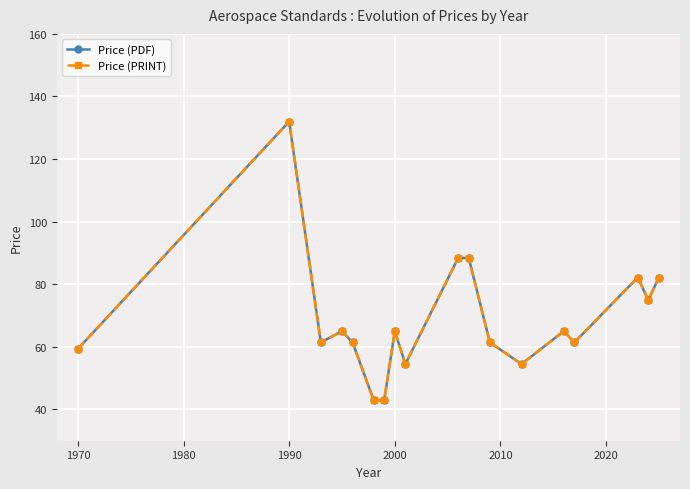

Does the chart have visible grid lines?

Yes